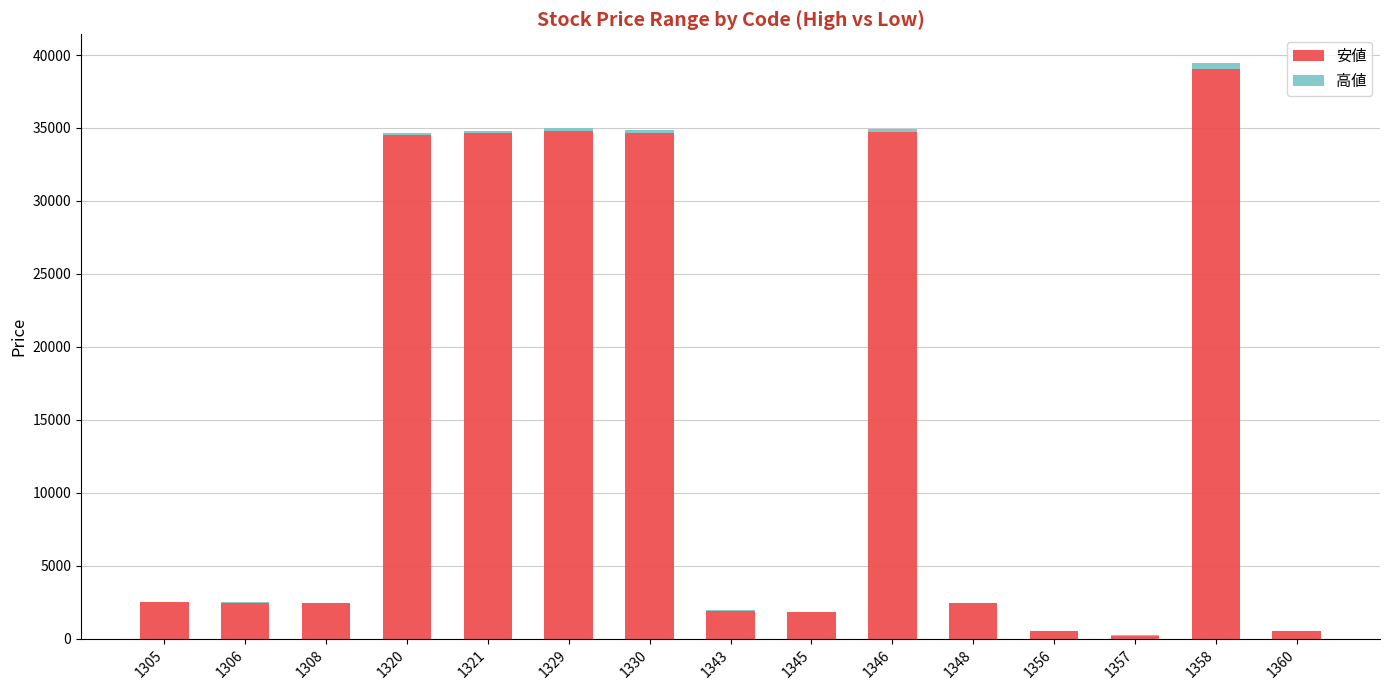

At which label does 安値 reach its peak?

1358